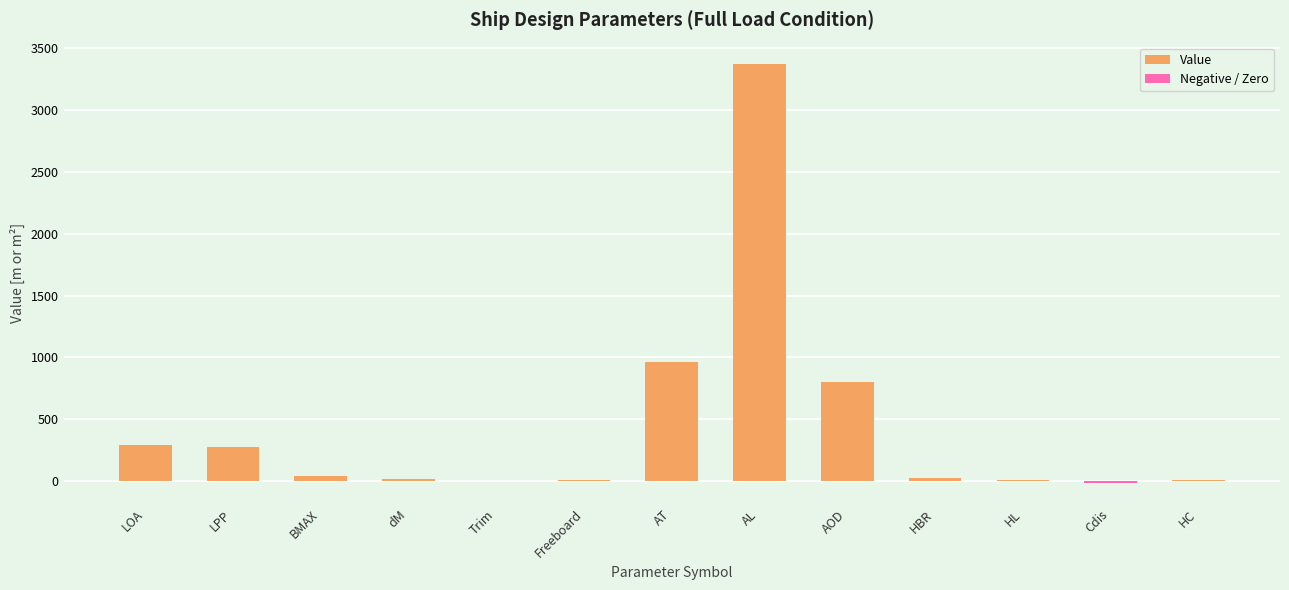

List the labels in order of Negative / Zero value, smallest first.

Cdis, LOA, LPP, BMAX, dM, Trim, Freeboard, AT, AL, AOD, HBR, HL, HC